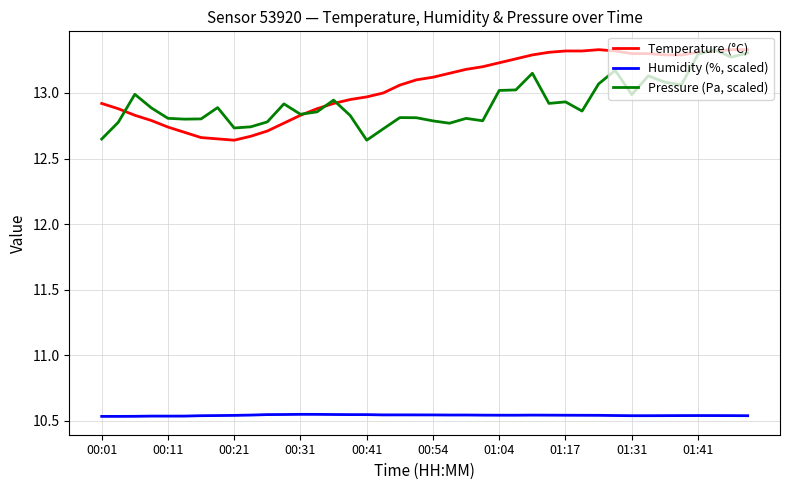

Count the Humidity (%, scaled) values in the range 10 to 11.

40